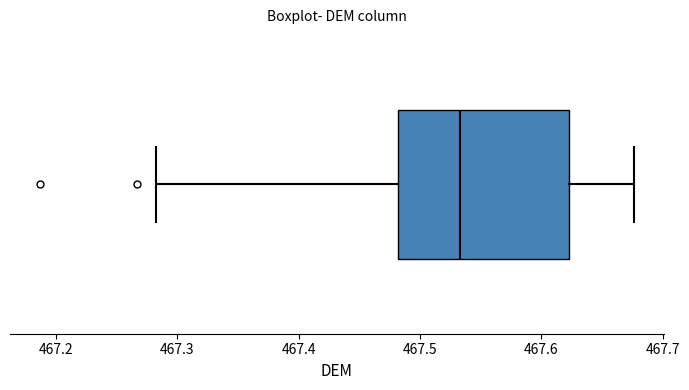

Where does the left whisker of the box end on the x-axis? The values are not printed on the chart, so give them approximately, as read against the axis.

467.28